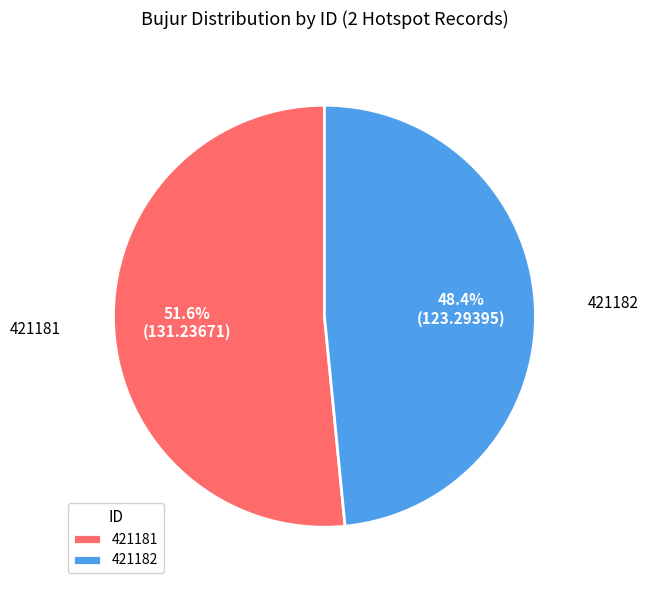

How much of the chart is everything except 421181?

48.4%